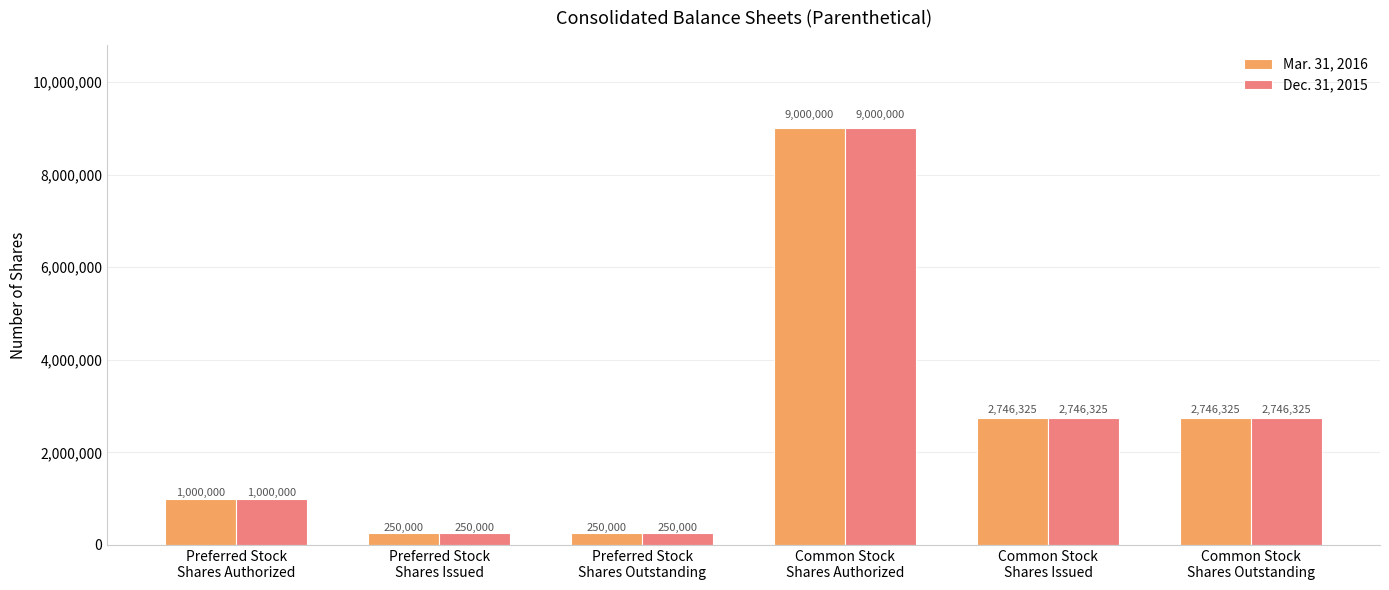

What position from the right is Preferred Stock
Shares Authorized?

6